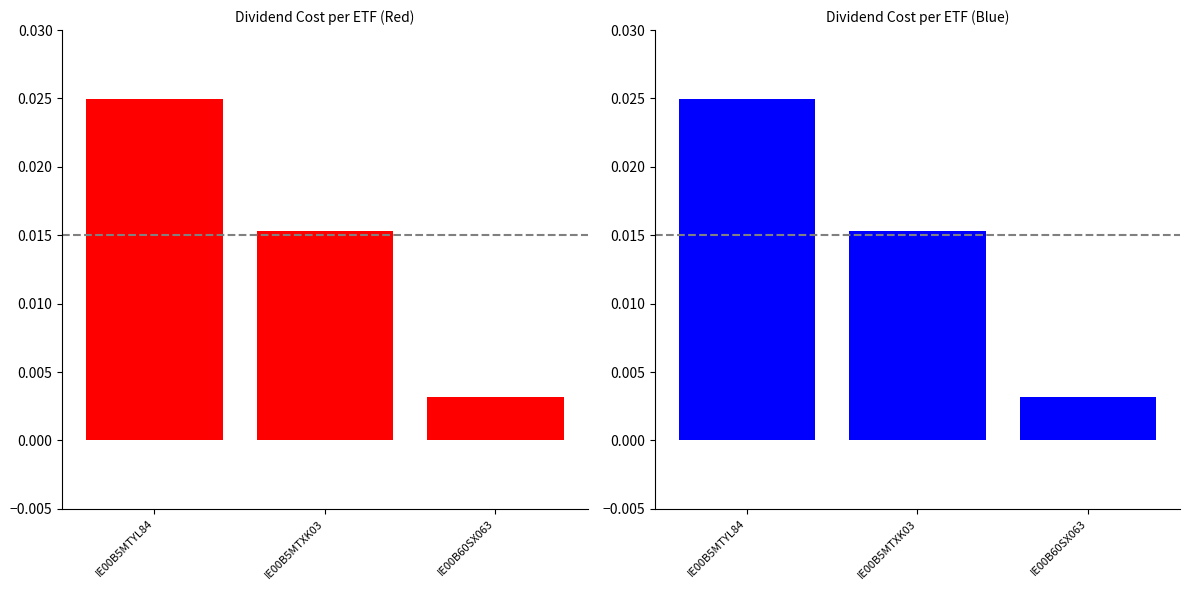

Reading left to right, list all the values displayed in this chart.

IE00B5MTYL84=0.0	IE00B5MTXK03=0.0	IE00B60SX063=0.0